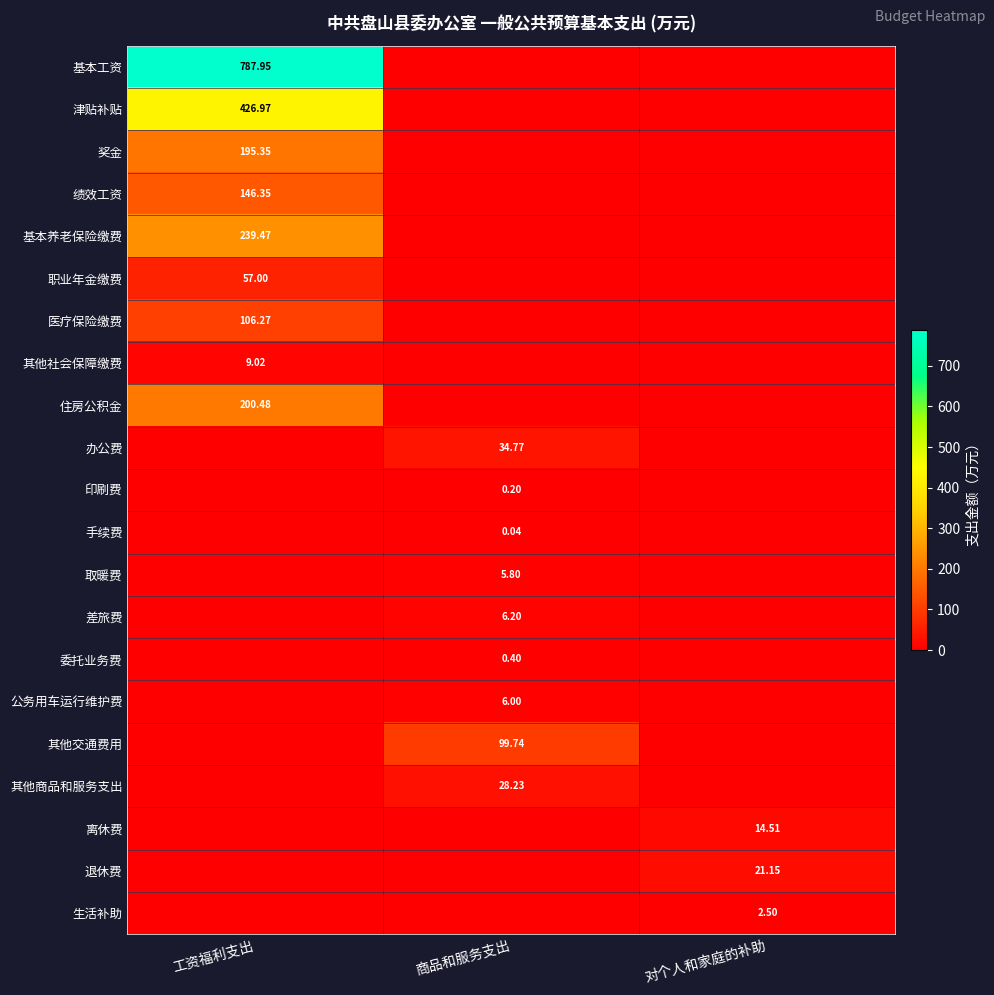

Is the value of 其他社会保障缴费 at 工资福利支出 greater than the value of 公务用车运行维护费 at 商品和服务支出?

Yes